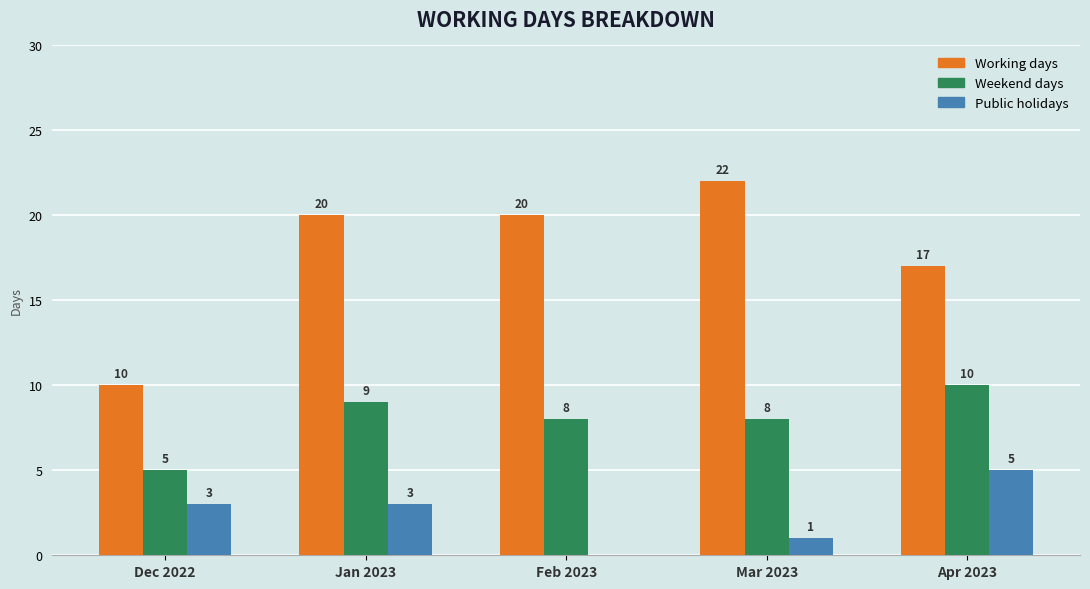

Reading left to right, transcribe all the data shown in this chart.

Working days: 10	20	20	22	17
Weekend days: 5	9	8	8	10
Public holidays: 3	3	0	1	5